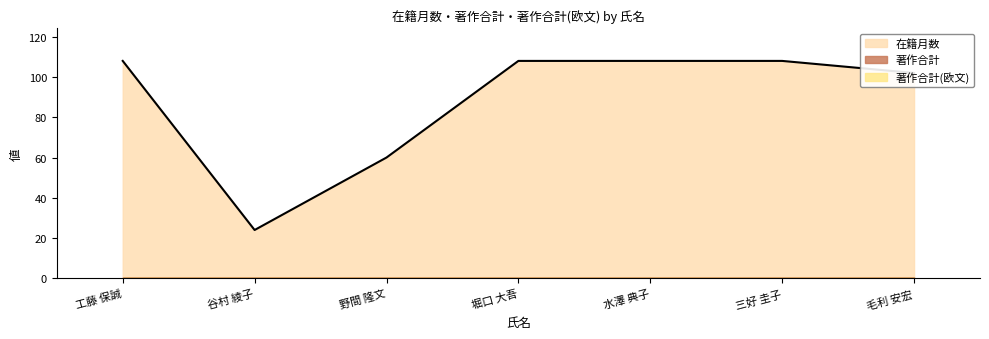

True or false: 在籍月数 and 著作合計(欧文) intersect in this chart.

False